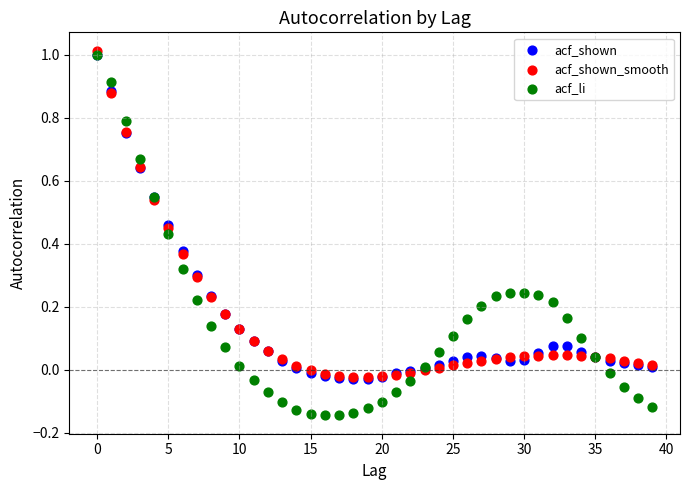

What are all the series names shown in the legend?

acf_shown, acf_shown_smooth, acf_li